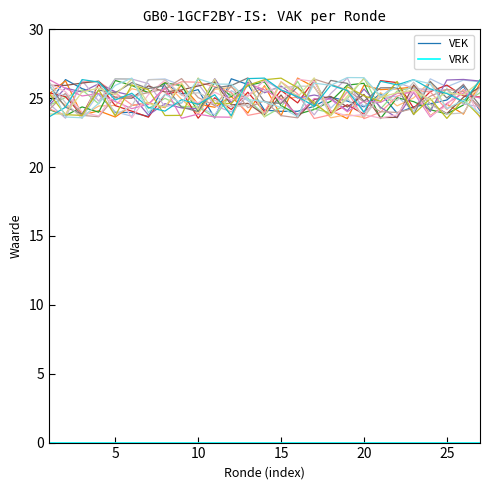

What is the highest value of the VEK series?

26.4